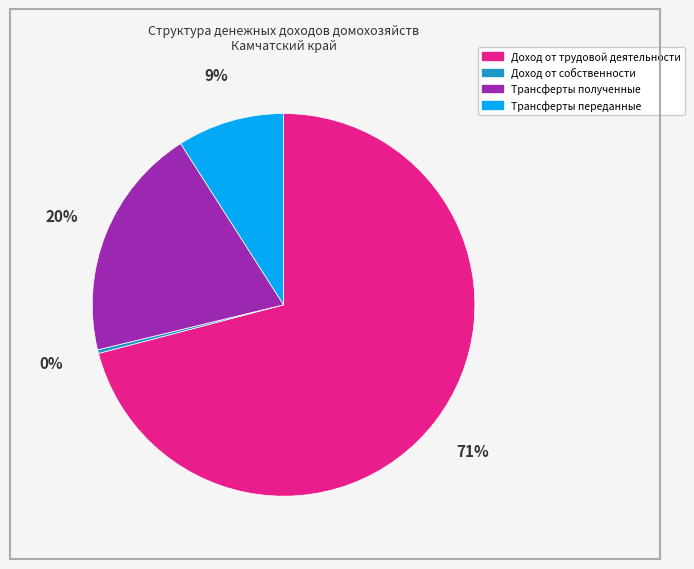

Which has a higher value, Трансферты переданные or Доход от собственности?

Трансферты переданные